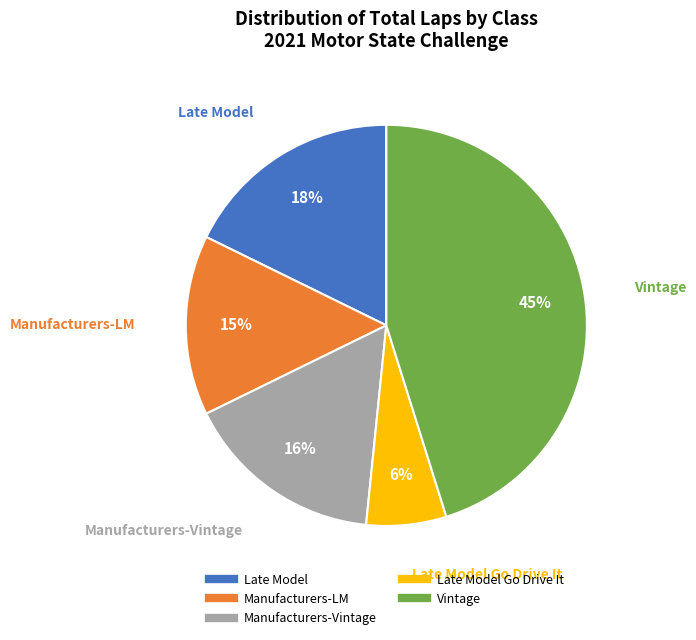

How many slices are in this pie chart?

5